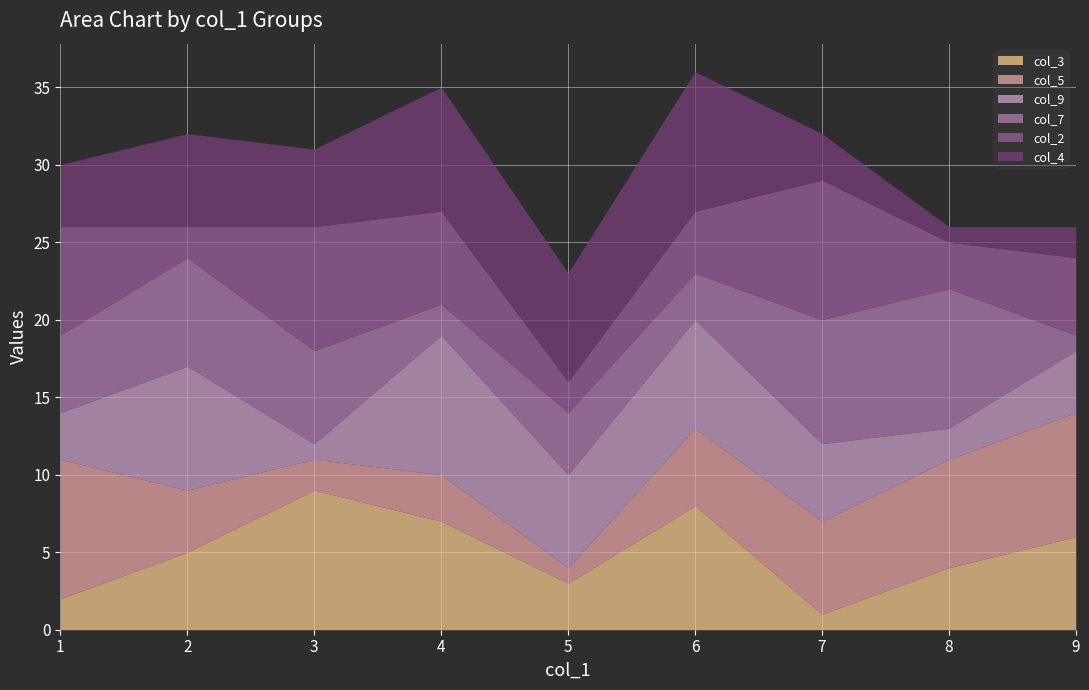

How many lines are shown in the chart?

6